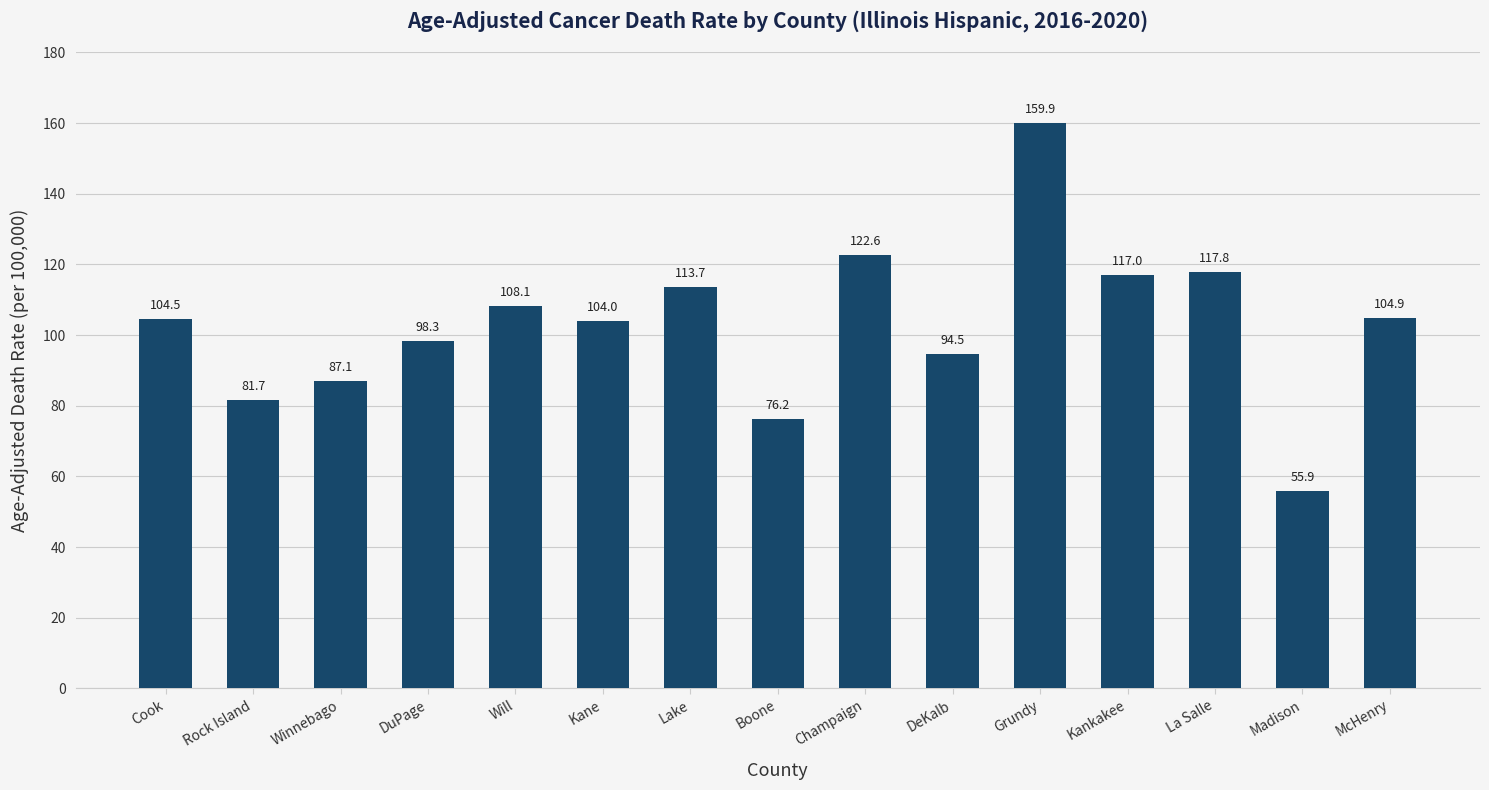

What value does the data have at Boone?

76.2